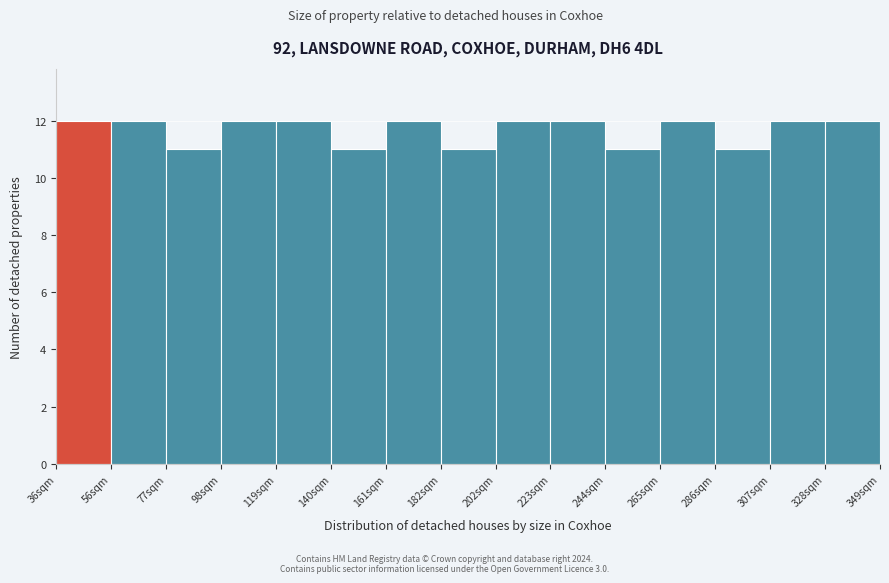

What is the height of the bar covering 225 to 245 on the x-axis? Neither the bar edges nor the heights are printed on the chart, so give them approximately, as read against the axes.

12